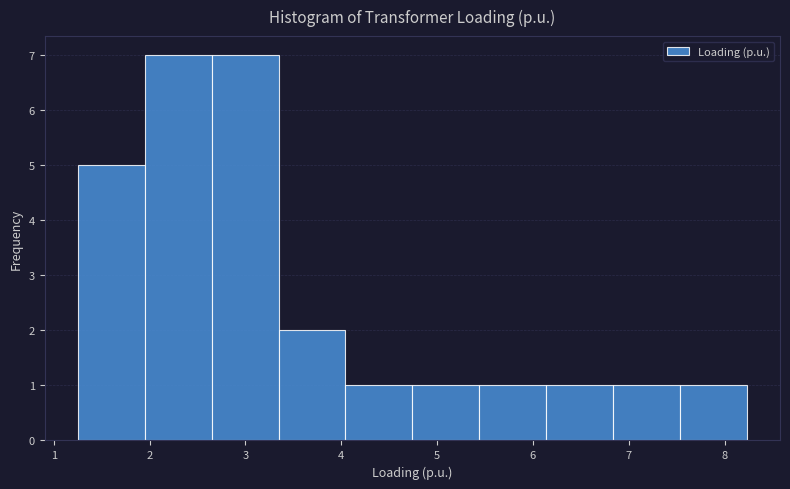

Reading left to right, list every bar in this chart as the range it spans on the x-axis followed by its height. Neither the bar edges nor the heights are printed on the chart, so give them approximately, as read against the axes.

1.3 to 2.0: 5
2.0 to 2.6: 7
2.6 to 3.3: 7
3.3 to 4.0: 2
4.0 to 4.7: 1
4.7 to 5.4: 1
5.4 to 6.1: 1
6.1 to 6.8: 1
6.8 to 7.5: 1
7.5 to 8.2: 1